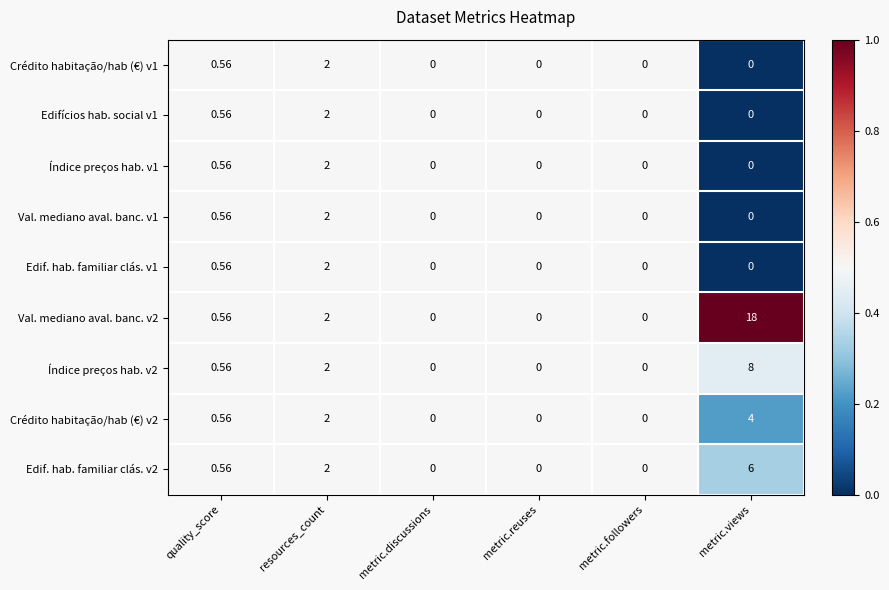

At which label is Índice preços hab. v2 closest to 4?

resources_count